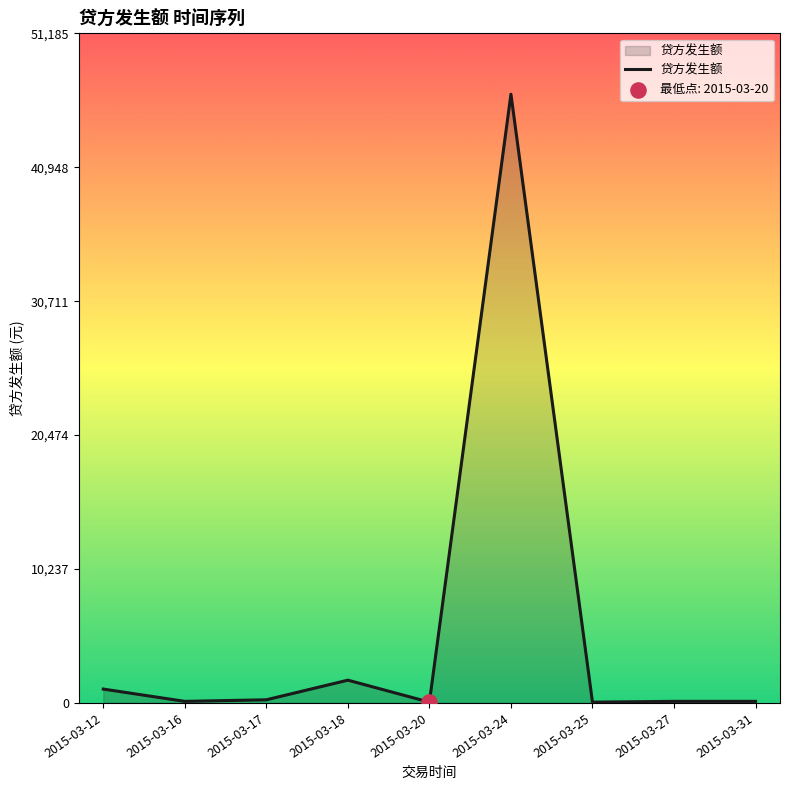

Between 2015-03-18 and 2015-03-25, which is larger?

2015-03-18